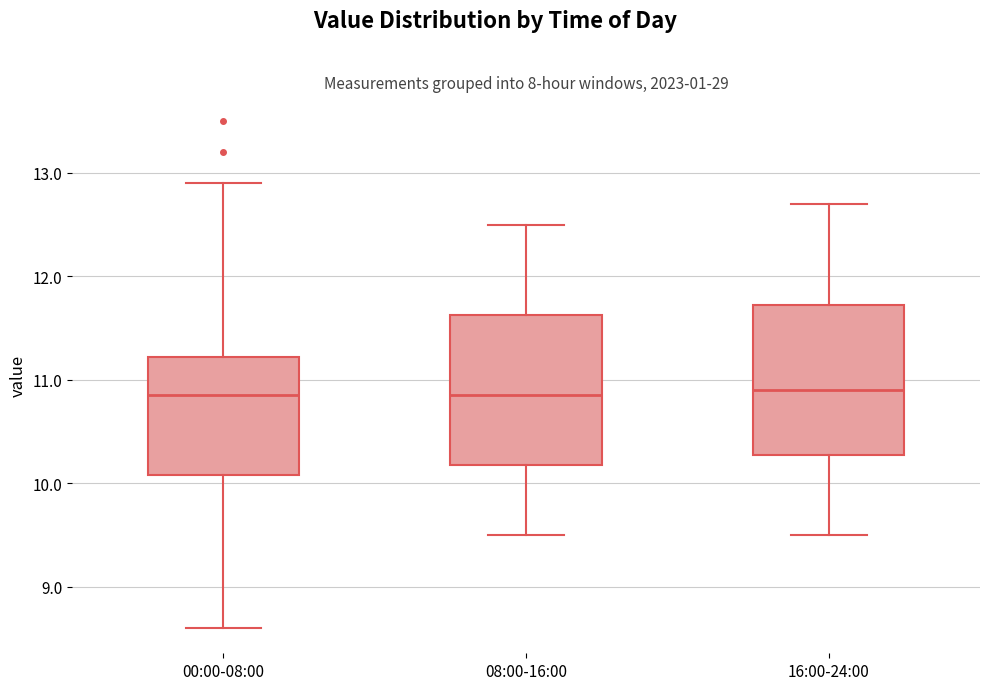

Reading left to right, transcribe this box plot: for each box, give where its median line is, the range the box spans, and where its two whiskers end, as read against the y-axis. The values are not printed on the chart, so give them approximately, as read against the axis.

00:00-08:00: median 10.9, box 10.1 to 11.2, whiskers 8.6 to 12.9
08:00-16:00: median 10.9, box 10.2 to 11.6, whiskers 9.5 to 12.5
16:00-24:00: median 10.9, box 10.3 to 11.7, whiskers 9.5 to 12.7